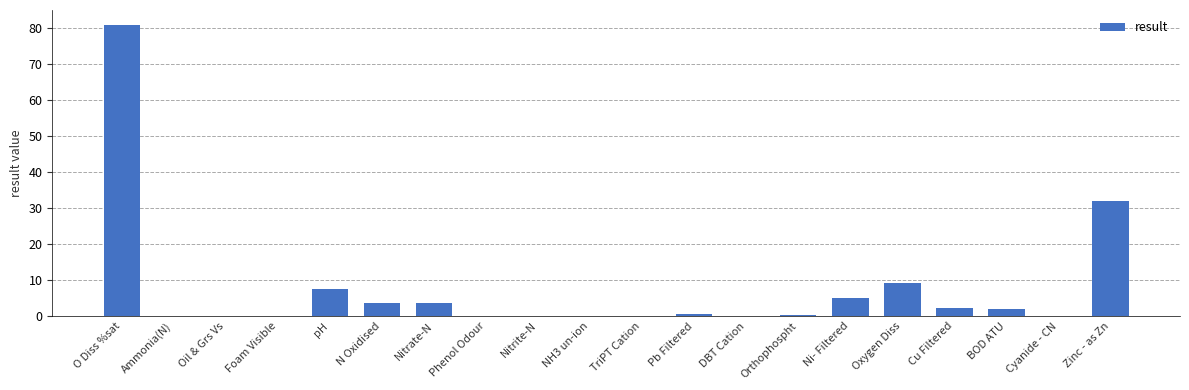

At which label is the value closest to 40?

Zinc - as Zn